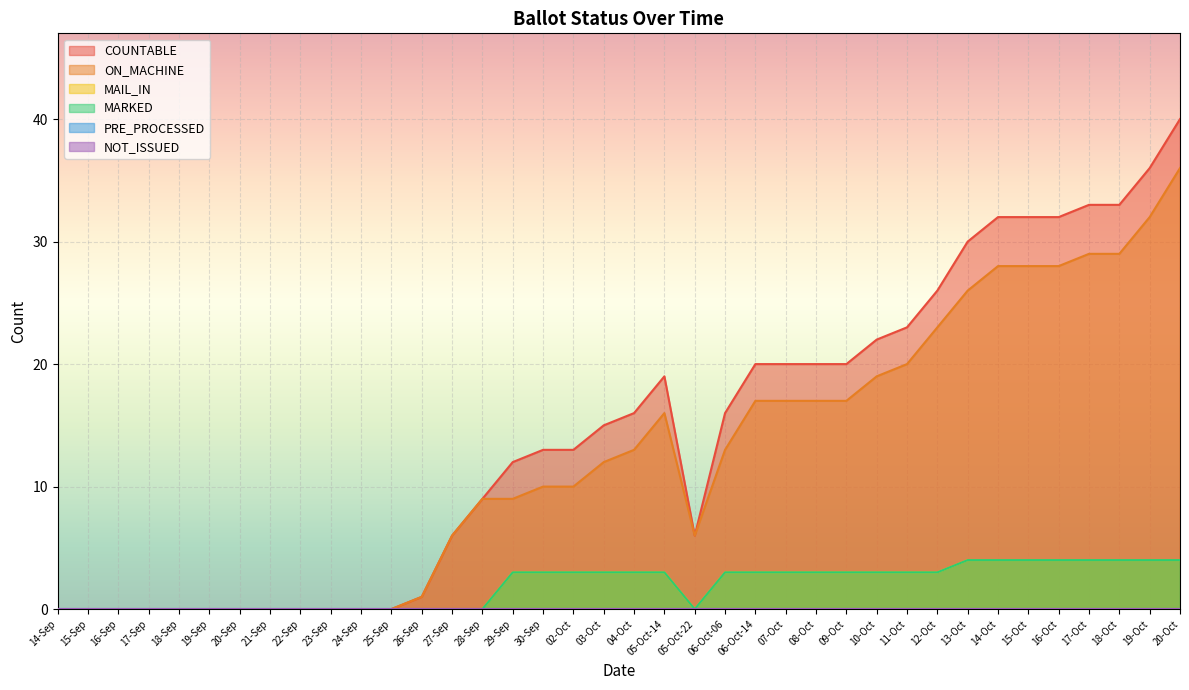

True or false: MAIL_IN and MARKED intersect in this chart.

False